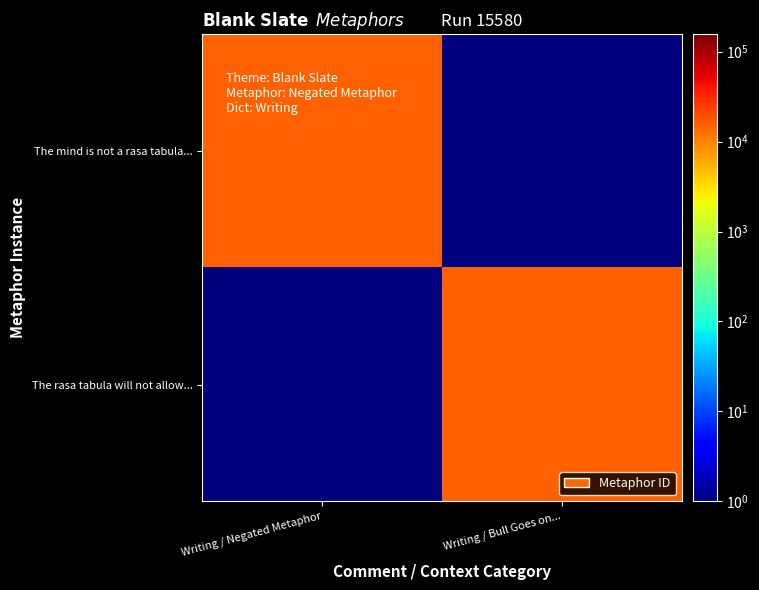

What is the total value across all series at Writing / Negated Metaphor?

15580.1